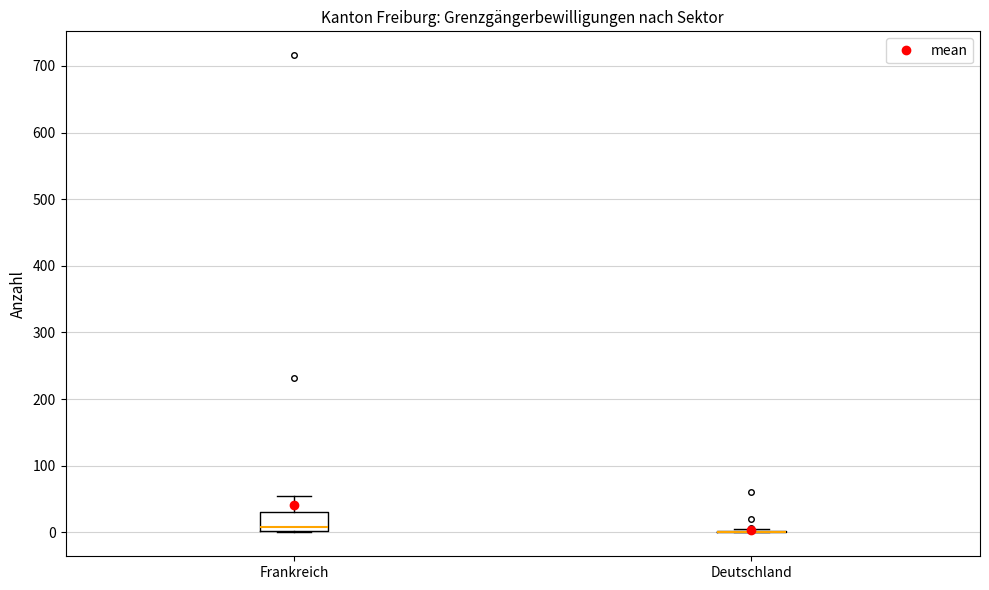

Comparing the boxes themselves (not the whiskers), which one is the tallest?

Frankreich